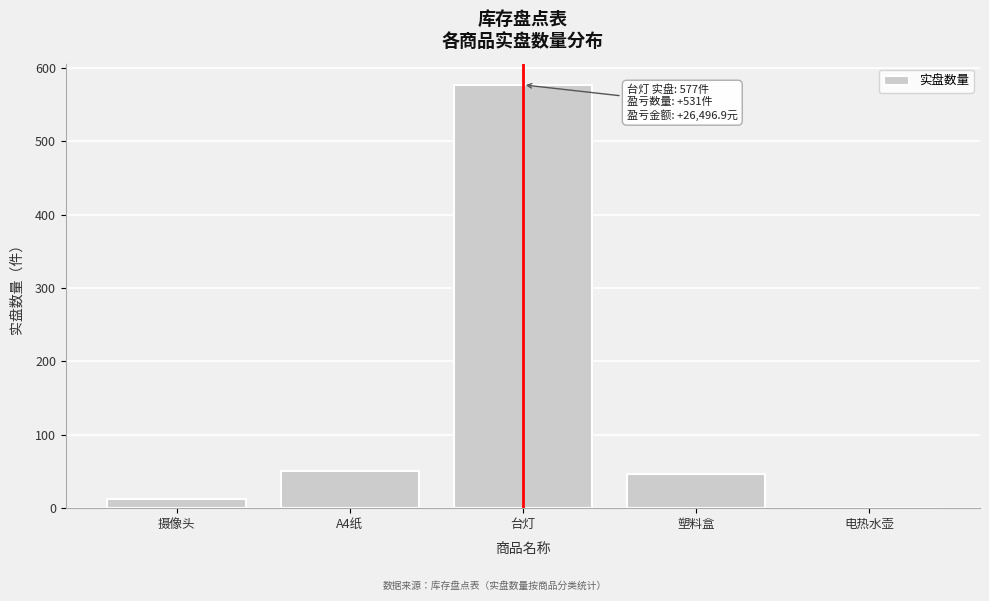

Reading left to right, list all the values displayed in this chart.

摄像头=12	A4纸=50	台灯=577	塑料盒=46	电热水壶=0